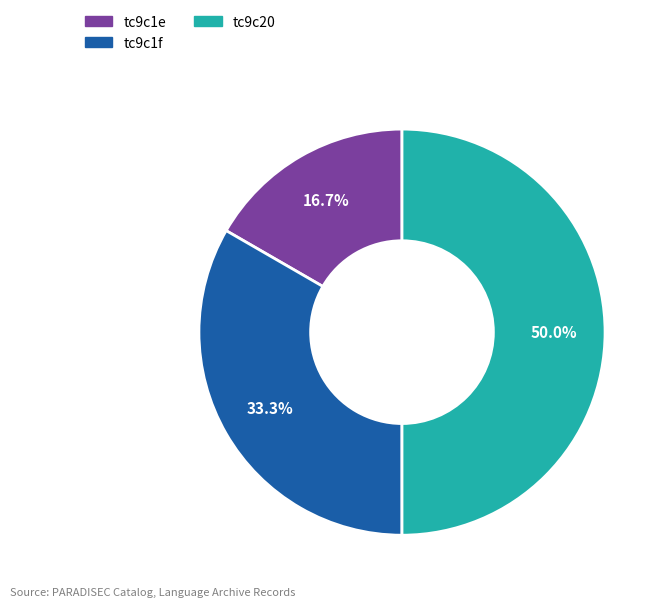

To the nearest percent, what is the combined percentage of tc9c1e and tc9c20?

67%